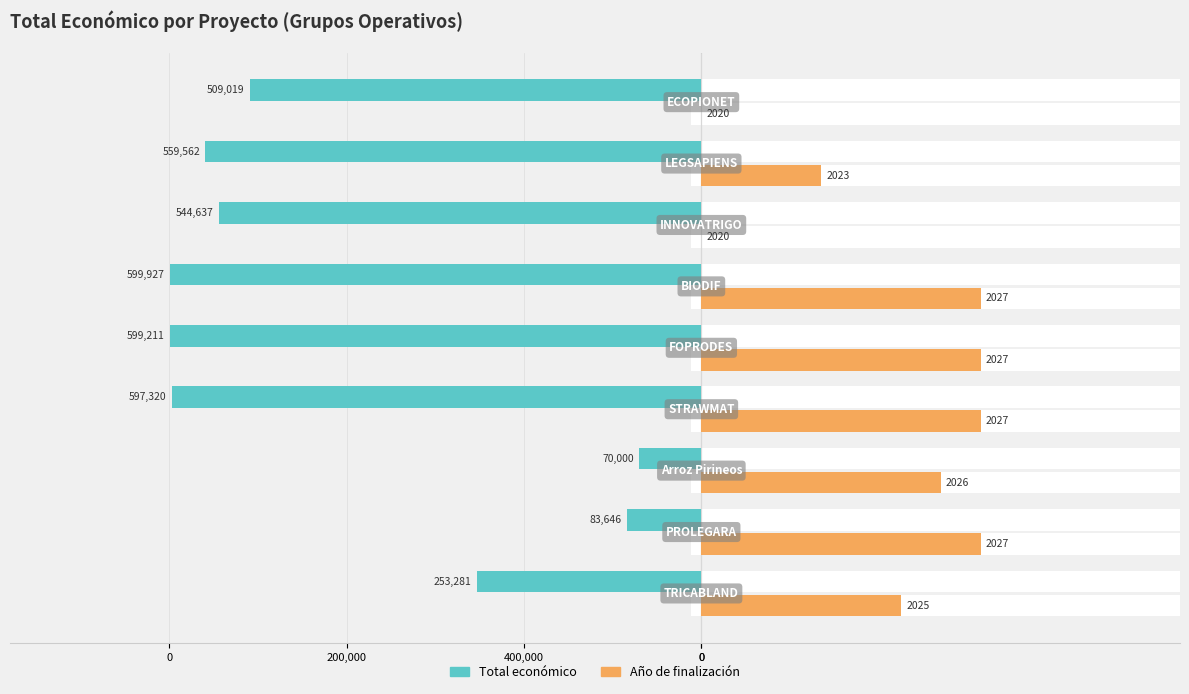

What is the difference between the highest and lowest values at 0?

478253.6